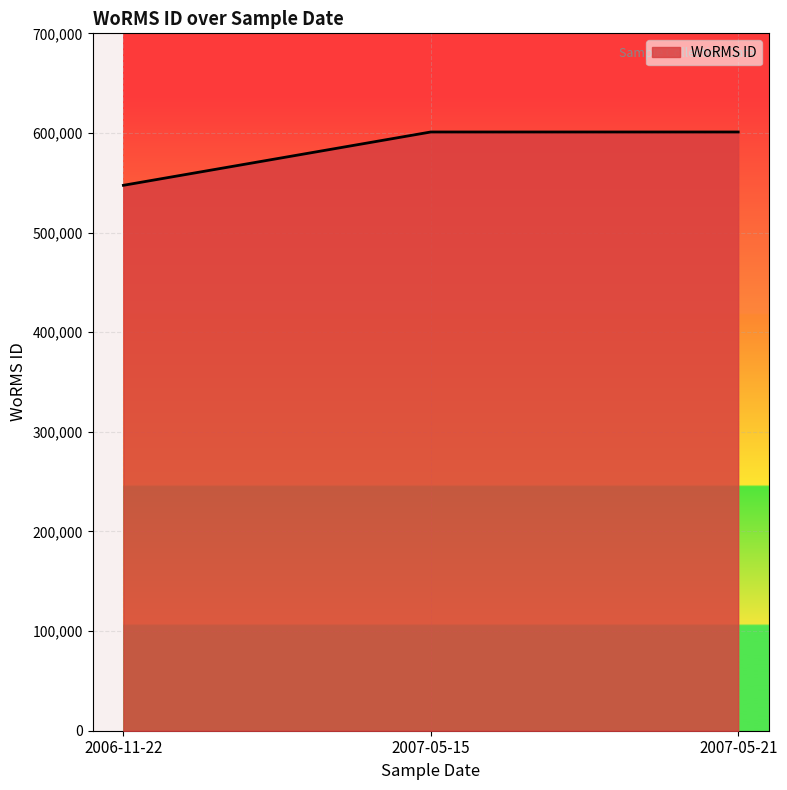

What is the change in value from 2006-11-22 to 2007-05-15?

+53530